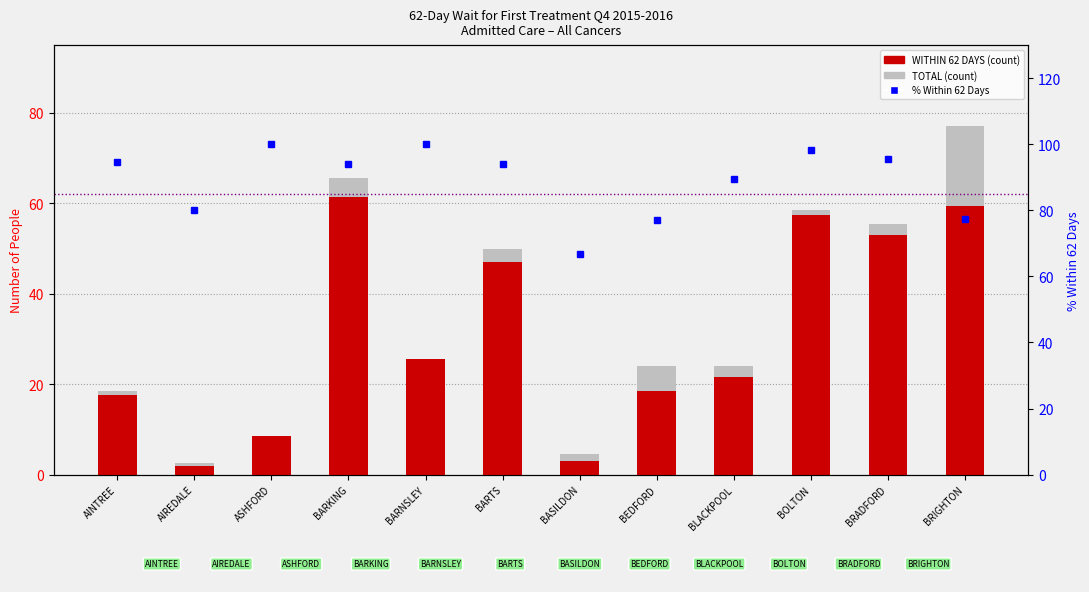

Where is TOTAL nearest to the value 39?

BARTS